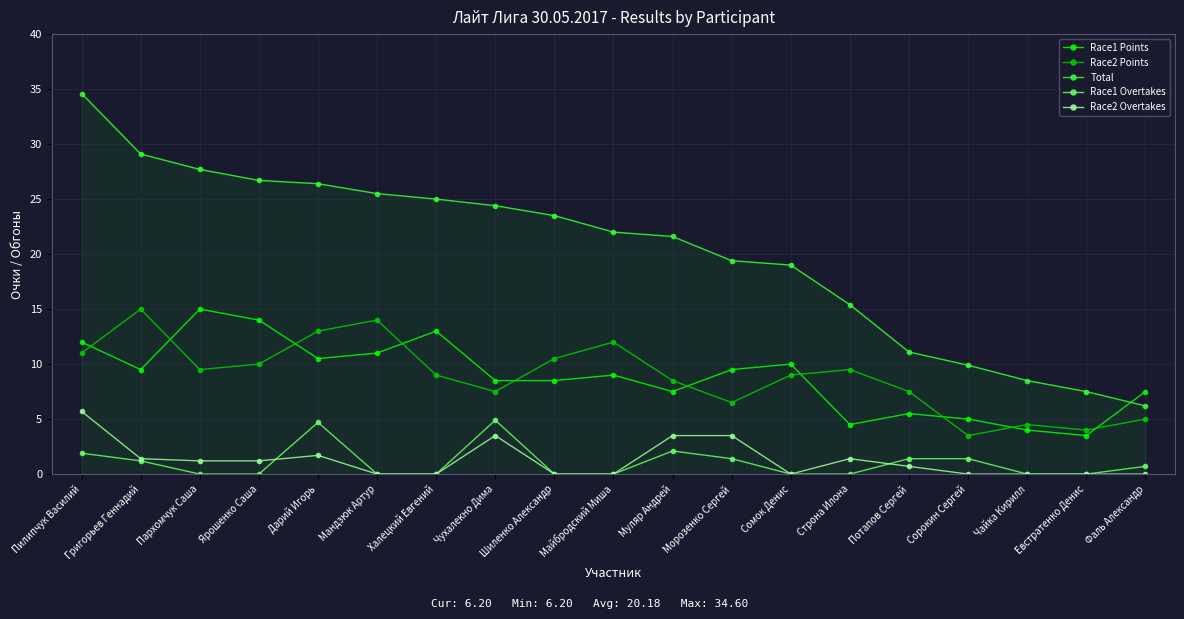

What is the label of the 14th point from the right?

Мандзюк Артур